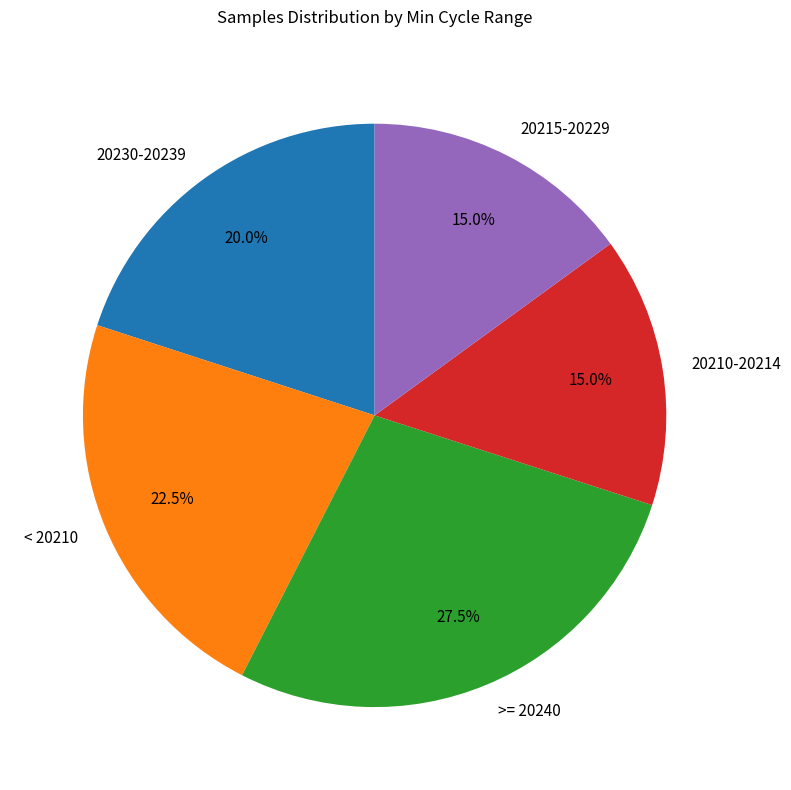

How many segments does this pie chart have?

5